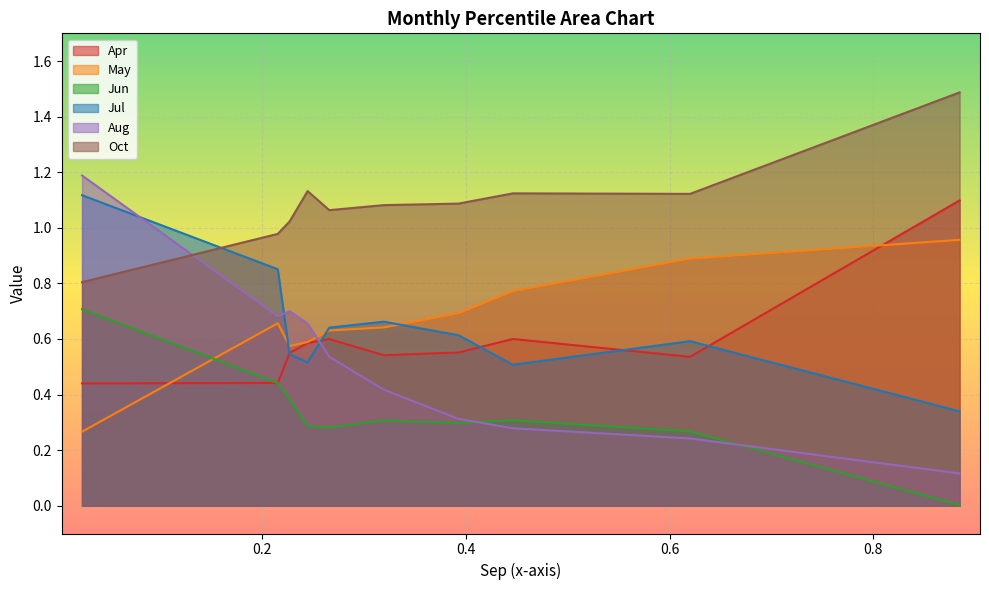

Is it true that Jul equals 0.3 at pct85?

False